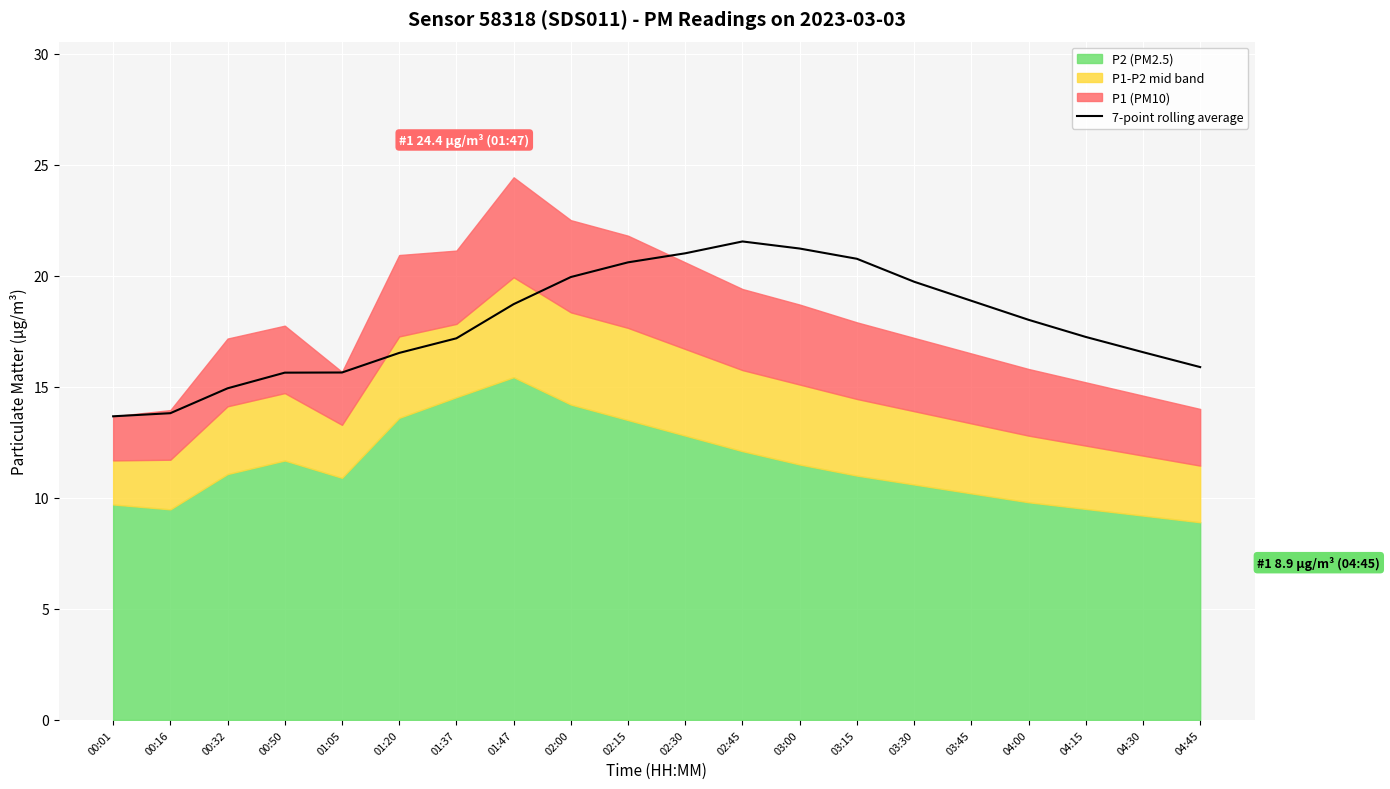

At which category does the data reach its first local peak?

02:45